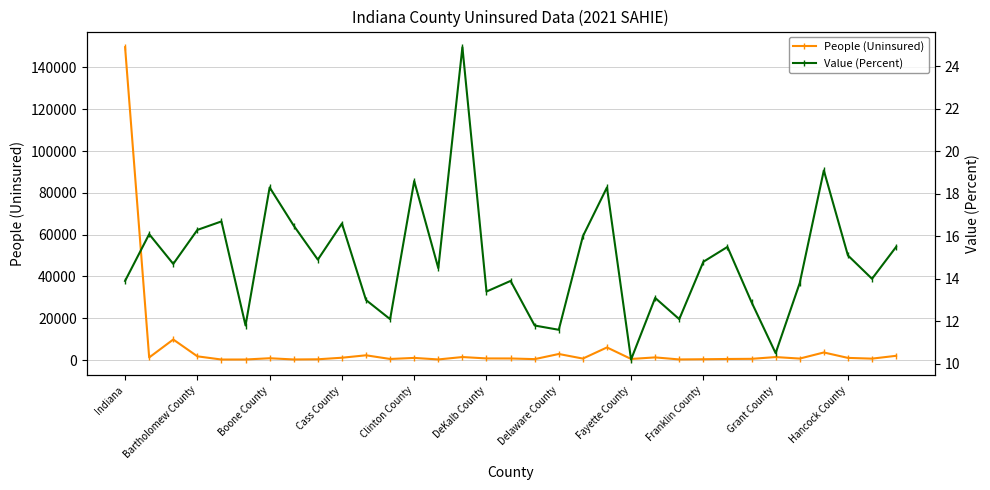

How many distinct data groups are displayed?

2